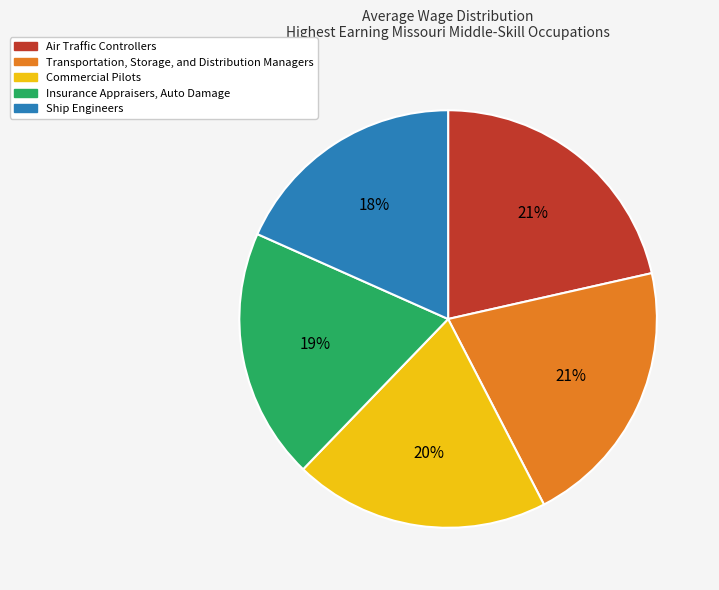

Is the sum of Insurance Appraisers, Auto Damage and Commercial Pilots greater than half?

No